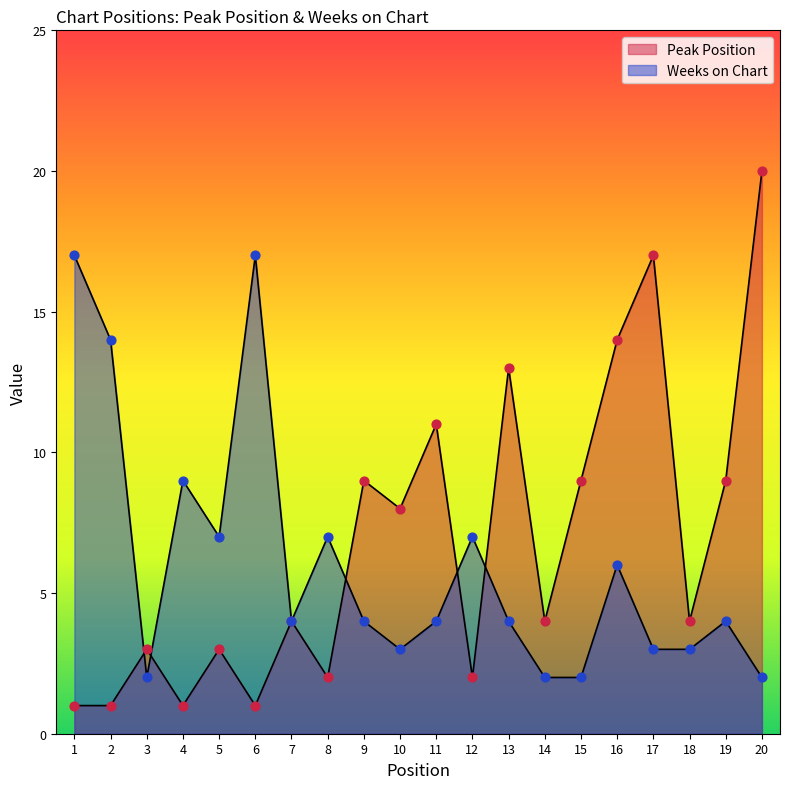

What is the total value across all series at 11?

15